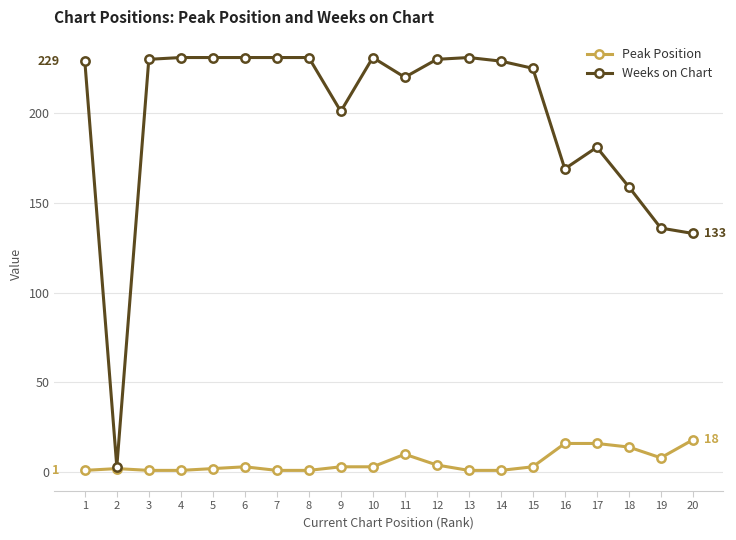

The Weeks on Chart series shows 3 at 2. True or false?

True